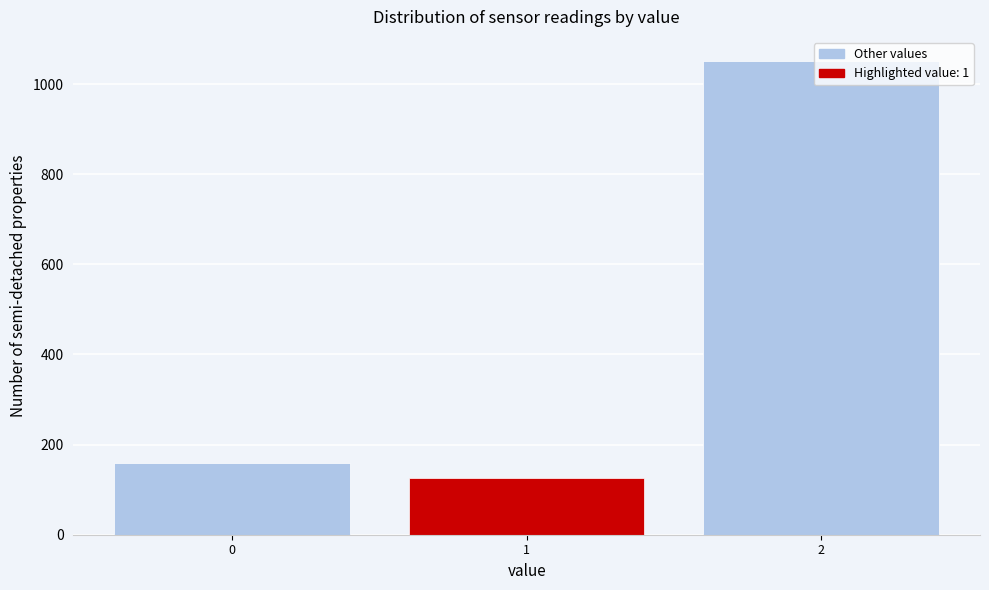

What is the approximate value at 1?

125